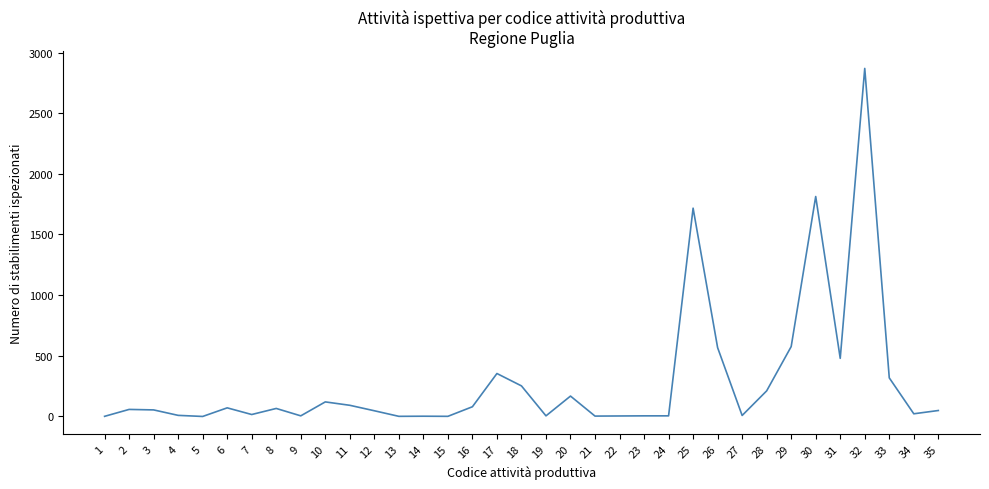

How many distinct data groups are displayed?

1